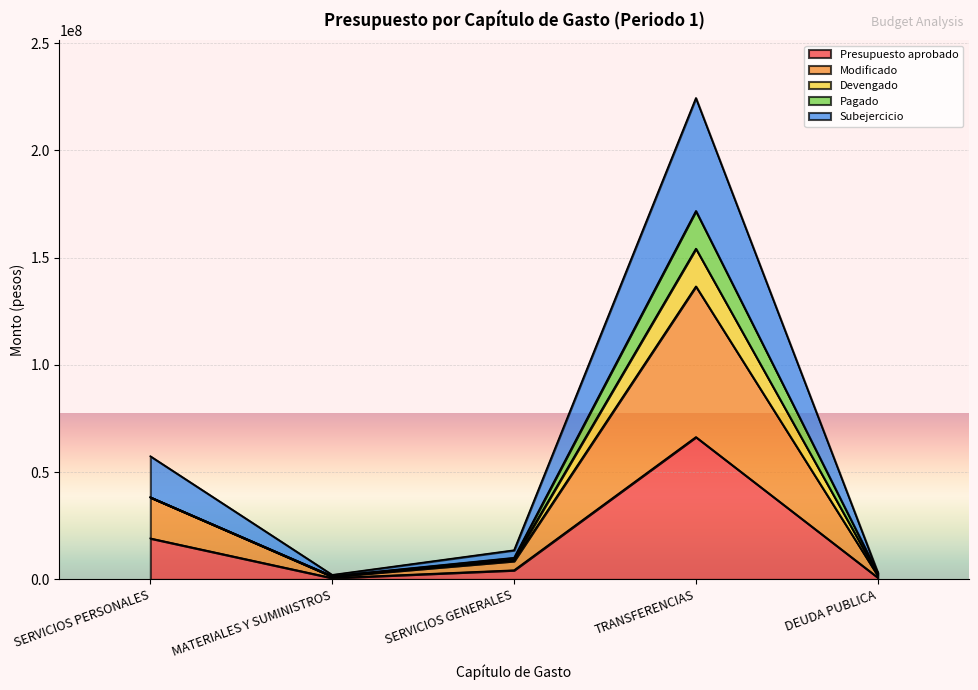

Which series has the widest spread of values?

Subejercicio